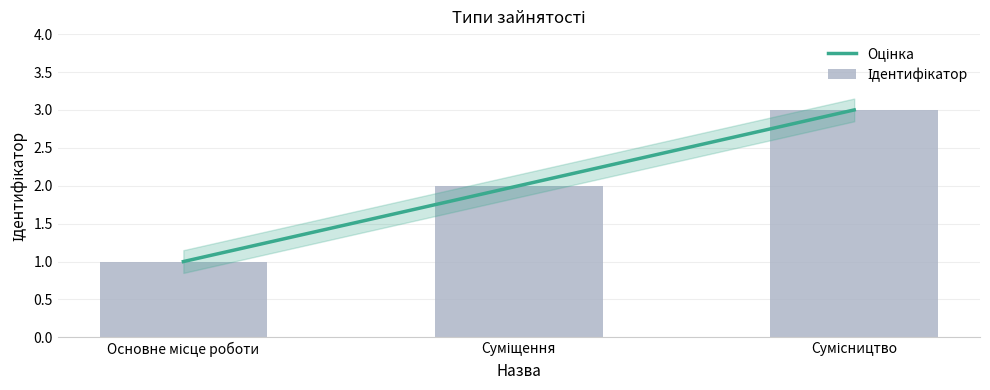

Rank the categories by value from highest to lowest.

Сумісництво, Суміщення, Основне місце роботи